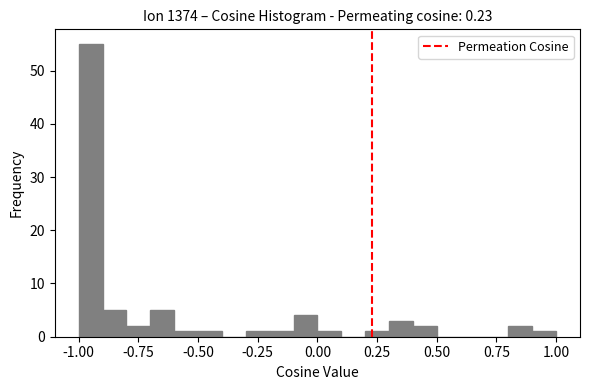

Read against the x-axis, roughly where is the centre of the tallest bar?

-0.95